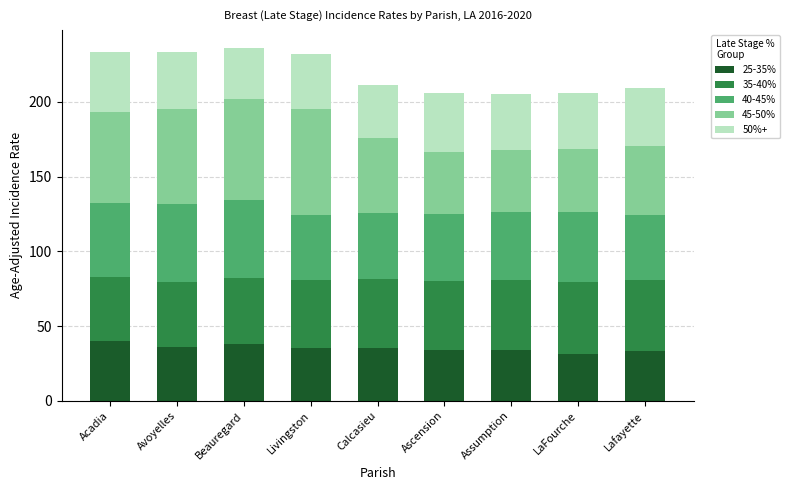

What is the lowest value of the 25-35% series?

31.7